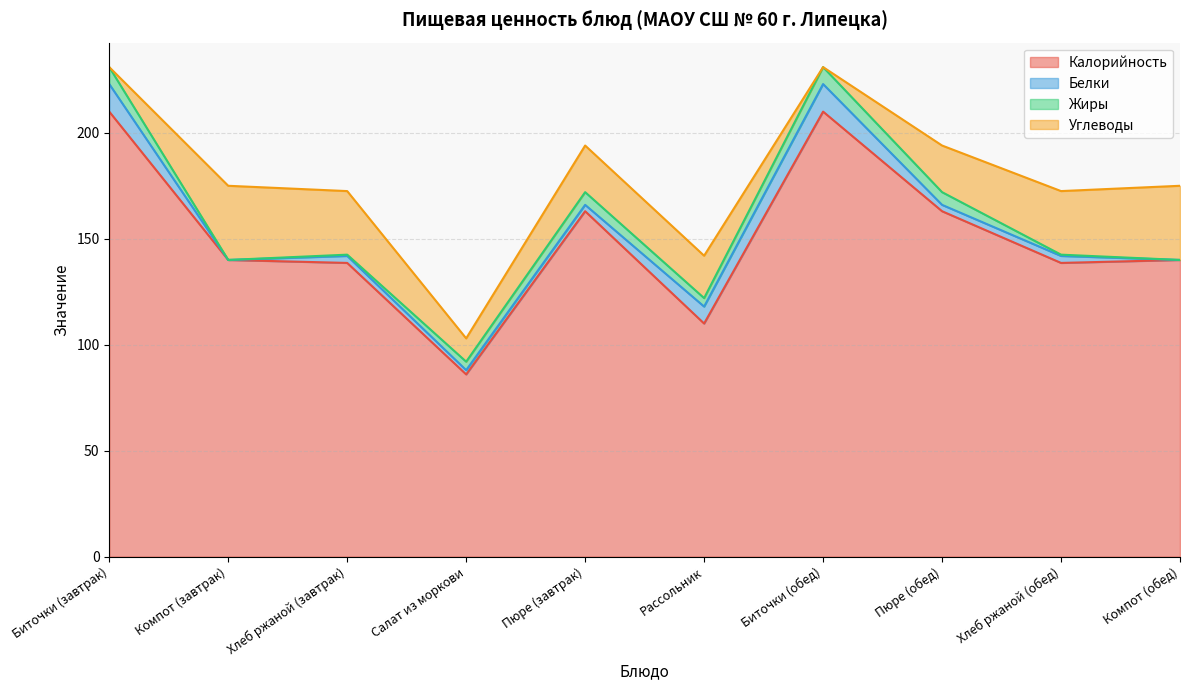

What is the total value across all series at Салат из моркови?

103.0